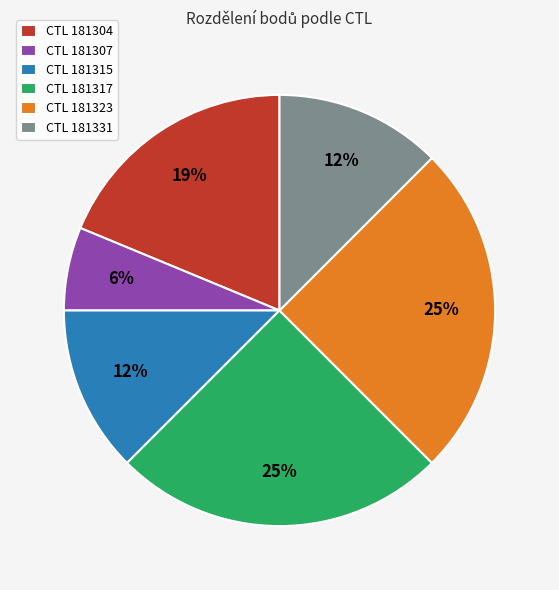

Is the sum of CTL 181331 and CTL 181315 greater than half?

No